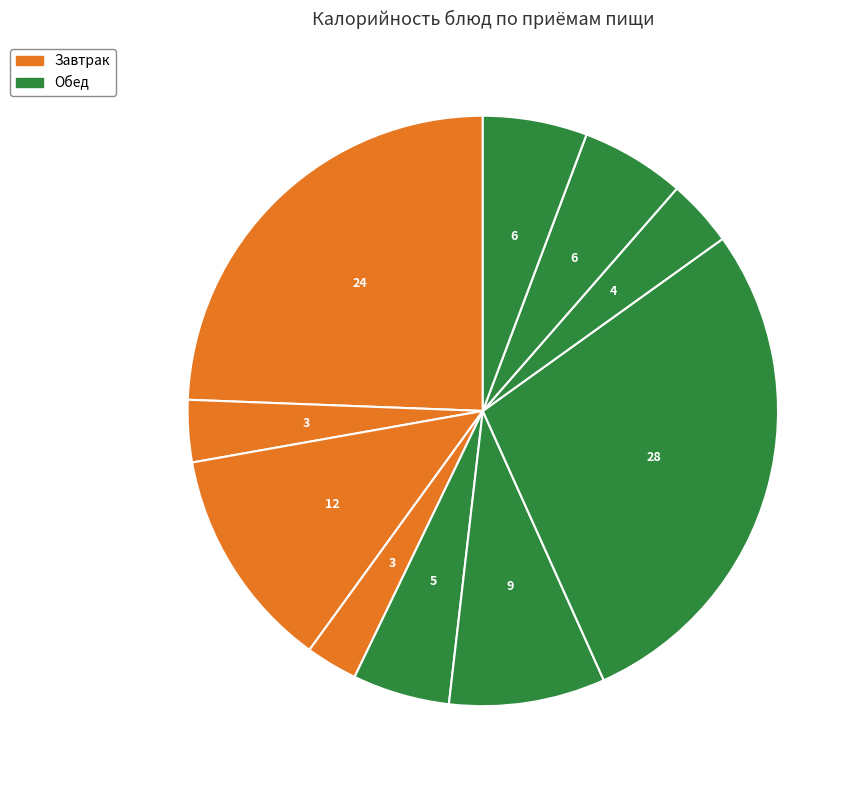

To the nearest percent, what is the average slice percentage?

10%